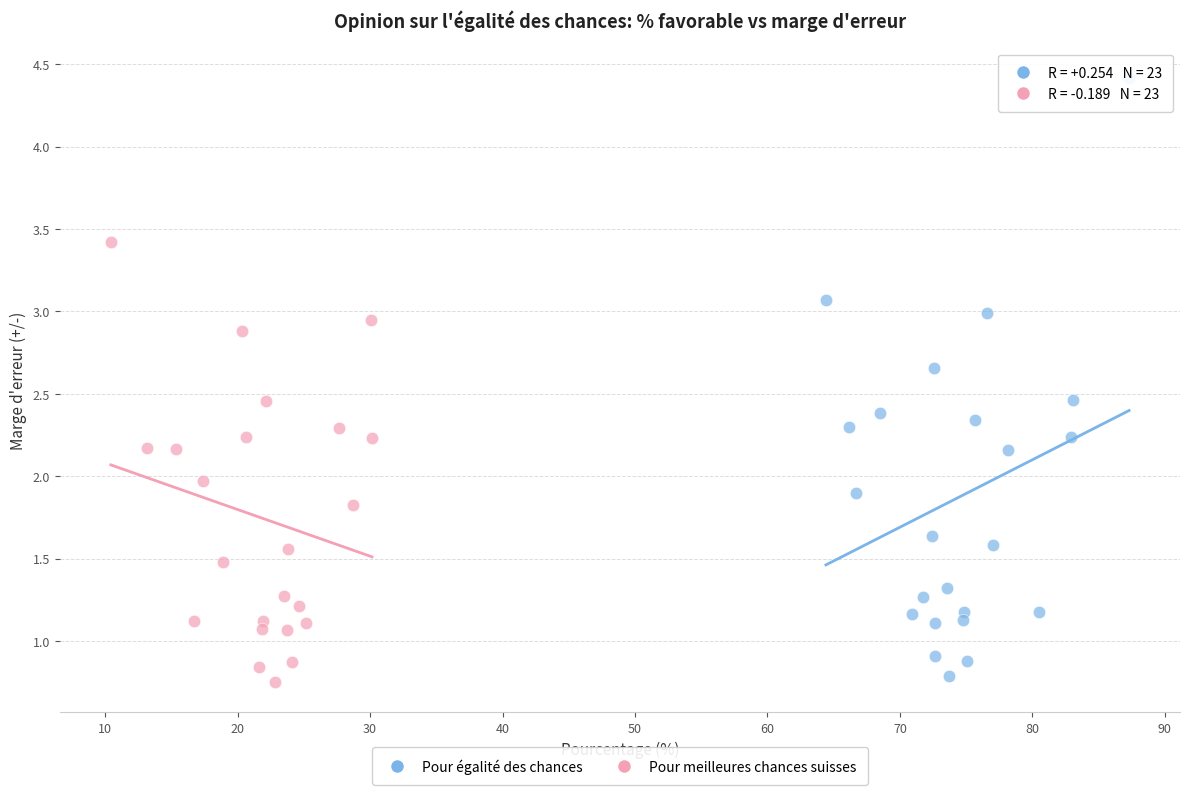

Which series has the largest Y range (max minus min)?

Pour égalité des chances